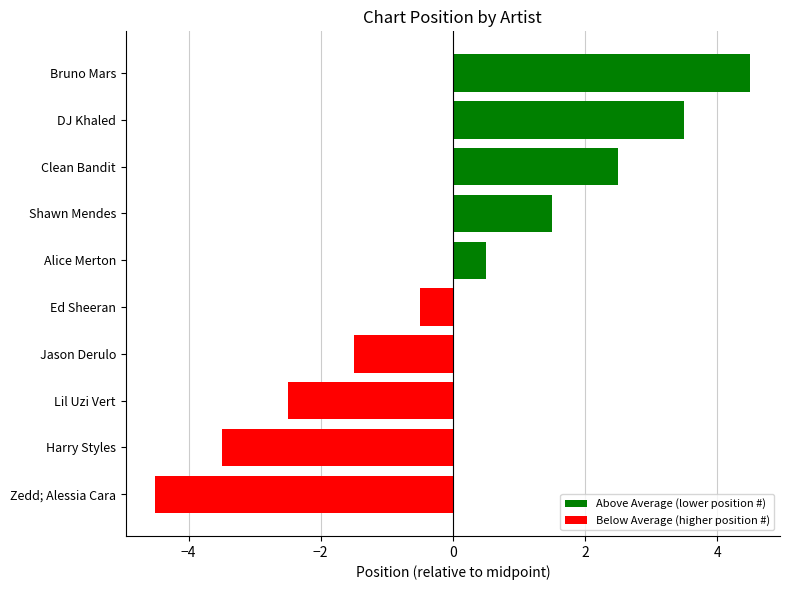

Between Harry Styles and Clean Bandit, which is larger?

Clean Bandit